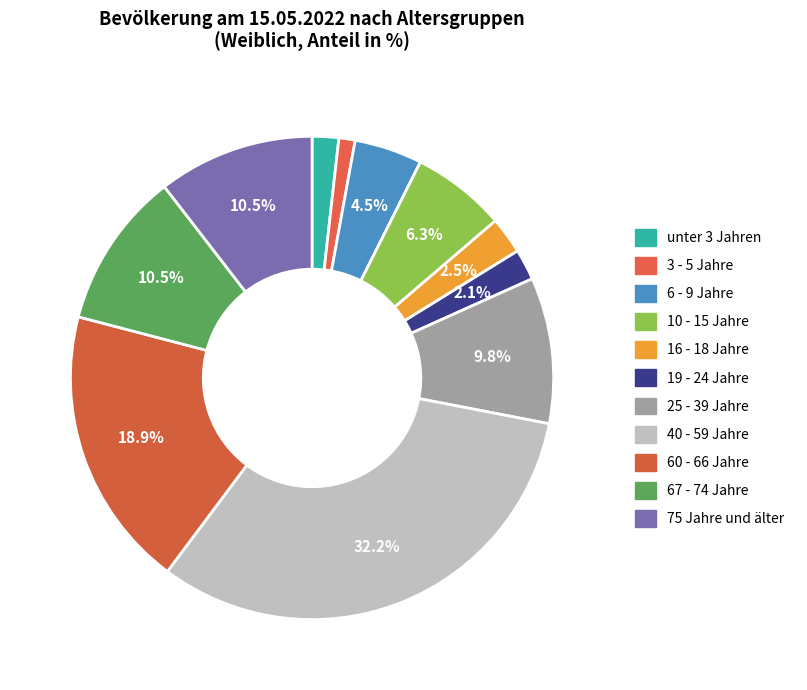

To the nearest percent, what percentage of the pie is 25 - 39 Jahre?

10%